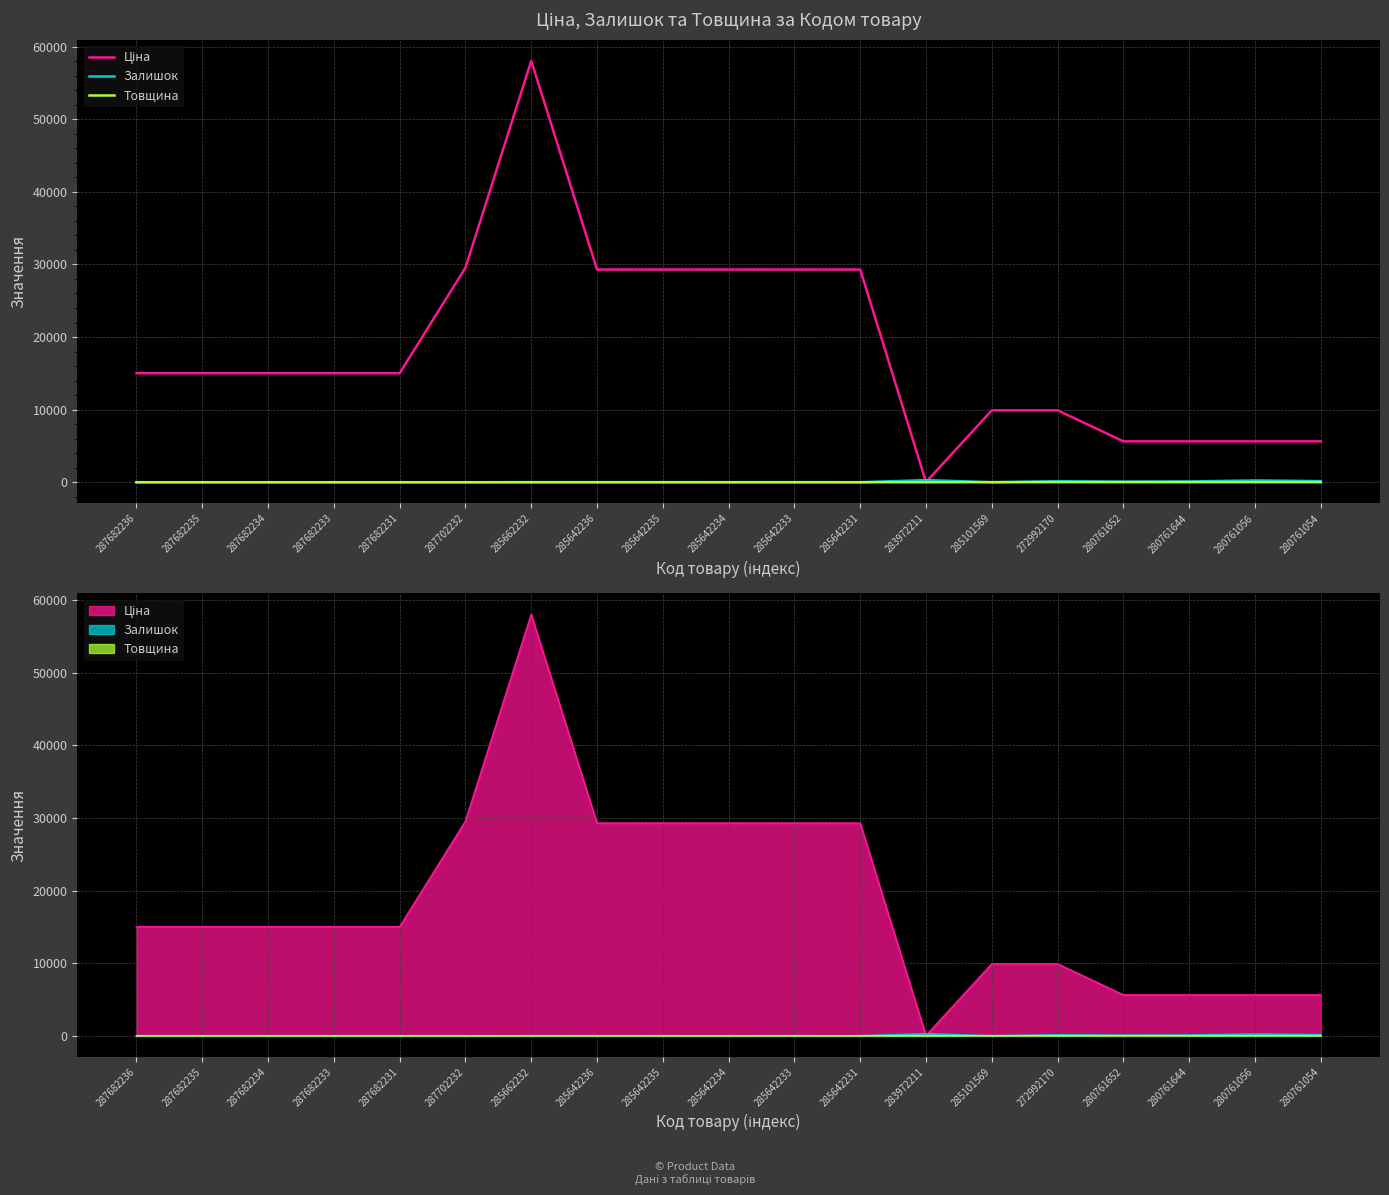

What is the sum of all Товщина values?

255.0